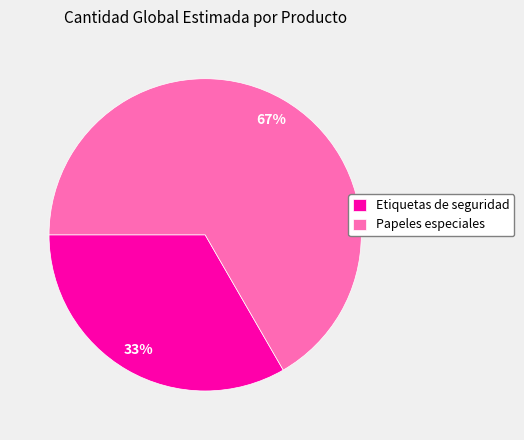

Which category has the smallest portion of the pie?

Etiquetas de seguridad